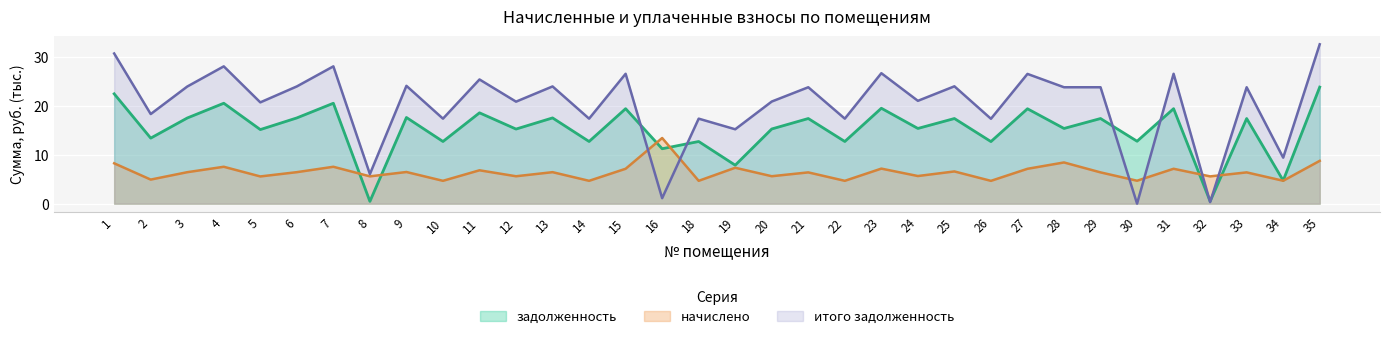

At which category is the sum across all series the highest?

35